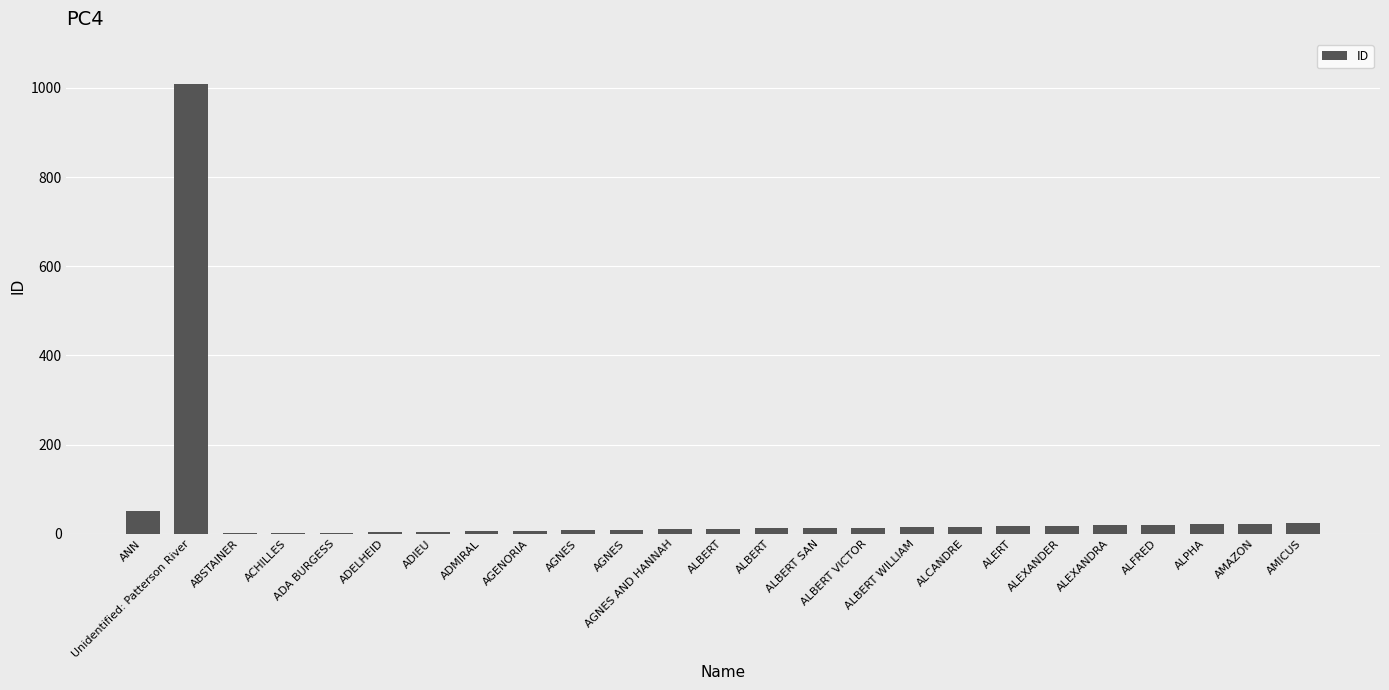

Is it true that the value at ALERT is 10?

False